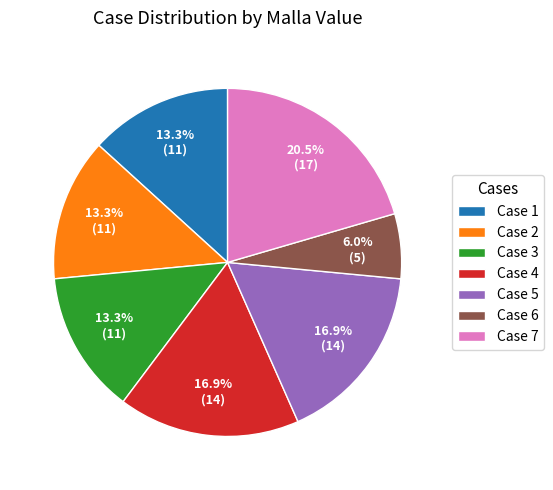

Is there any slice that represents more than half of the pie?

No